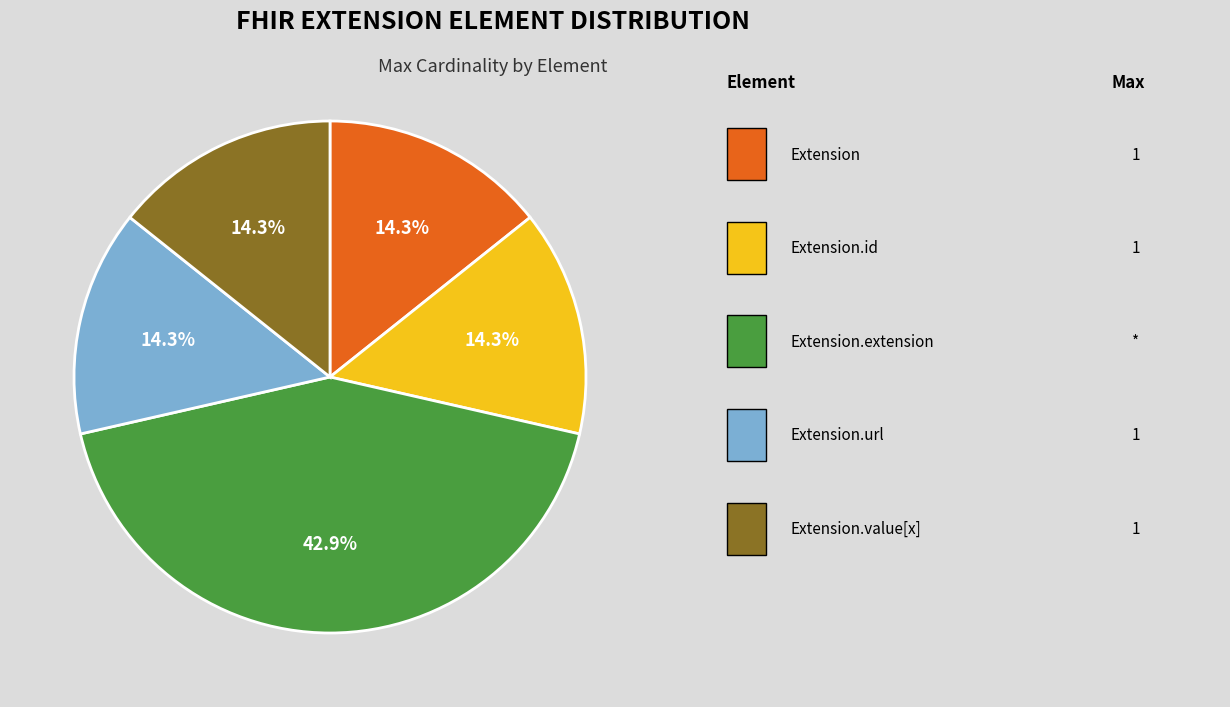

Is there any slice that represents more than half of the pie?

No